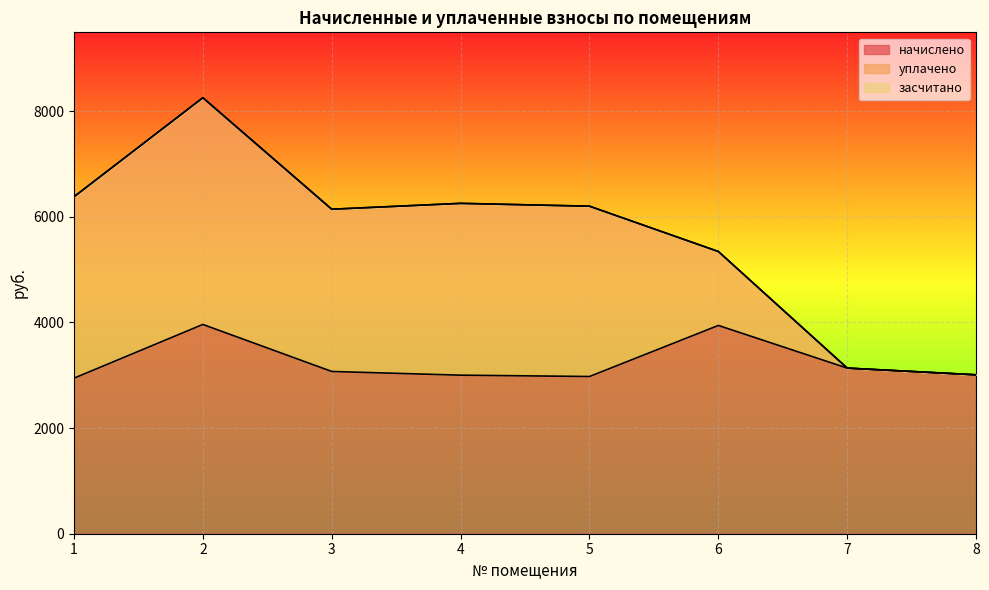

At 7, list the series in order from smallest to largest.

уплачено, засчитано, начислено